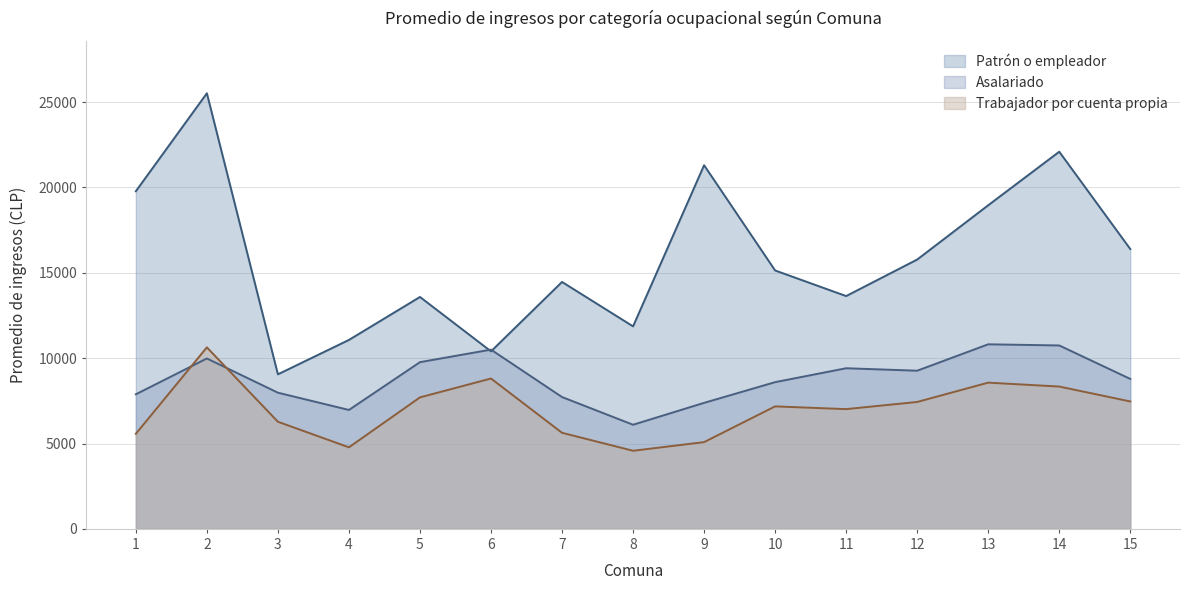

Between 2 and 11, which series saw the biggest shift?

Patrón o empleador